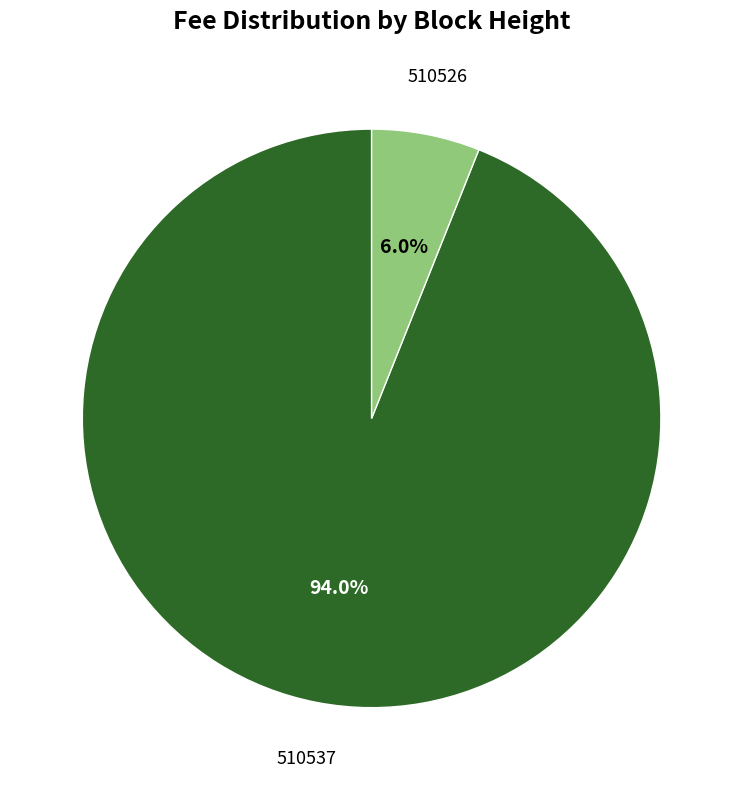

Is there any slice that represents more than half of the pie?

Yes